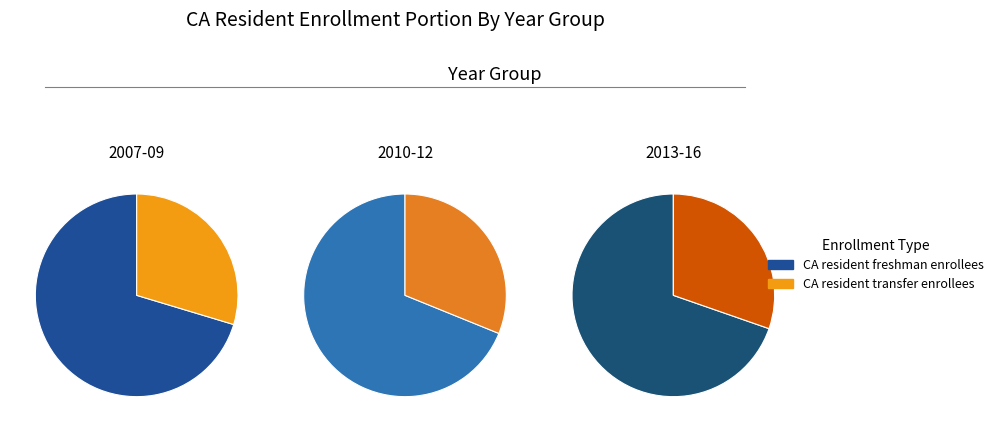

The 2014-15 slice represents 4% of the pie. True or false?

False